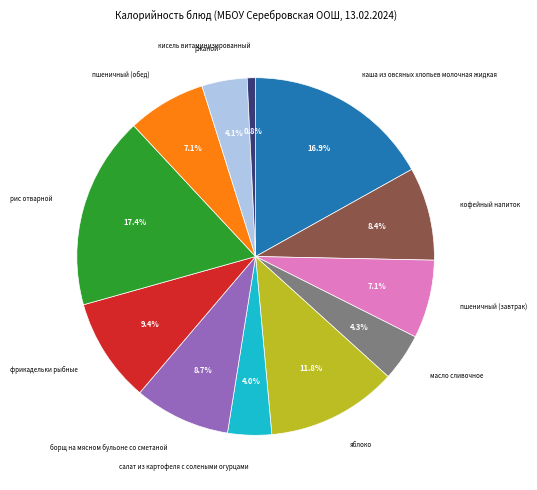

To the nearest percent, what is the average slice percentage?

8%